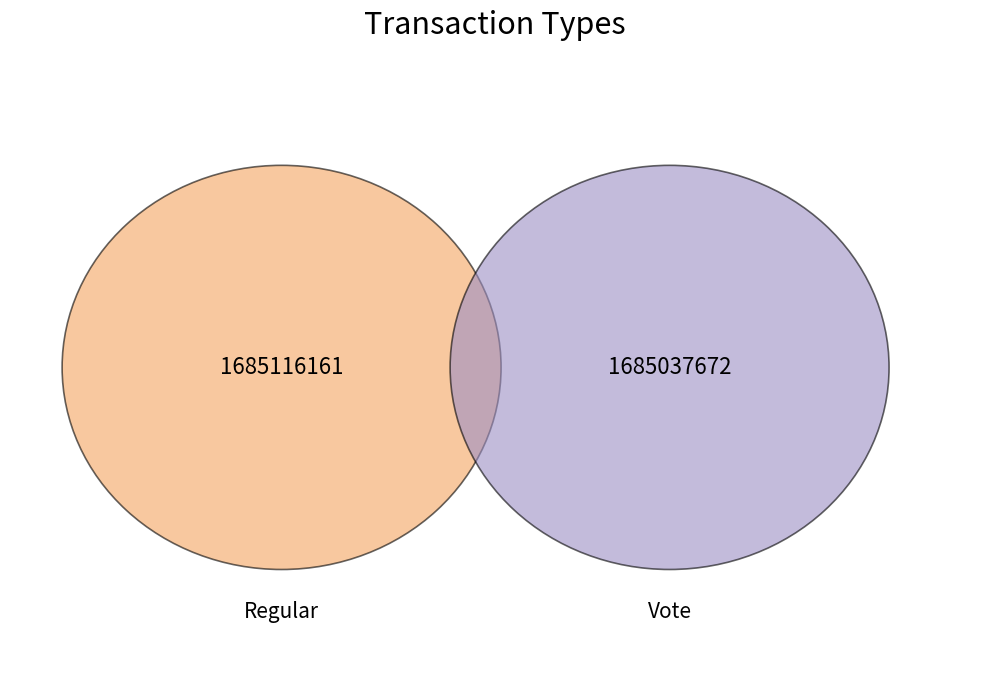

What percentage do Vote and Regular together represent?

100.0%